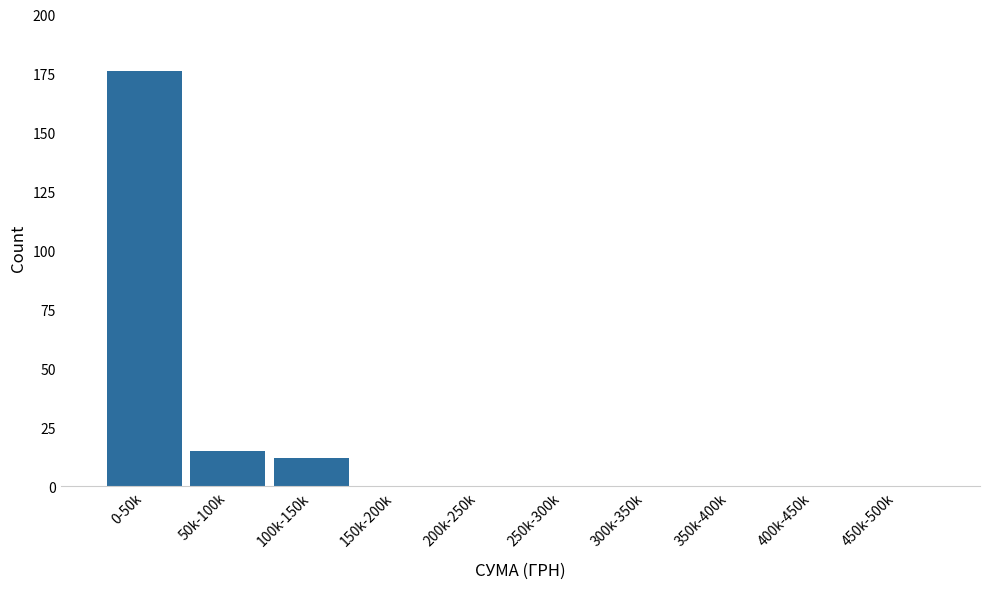

Reading left to right, what are all the values shown in this chart?

0-50k=176	50k-100k=15	100k-150k=12	150k-200k=0	200k-250k=0	250k-300k=0	300k-350k=0	350k-400k=0	400k-450k=0	450k-500k=0